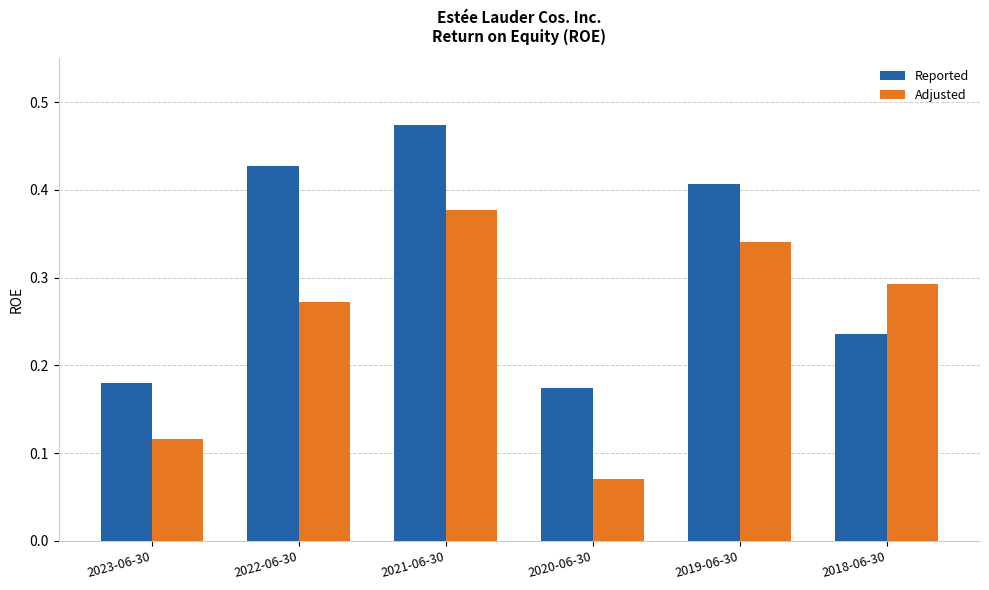

At which label is Adjusted closest to 0?

2020-06-30